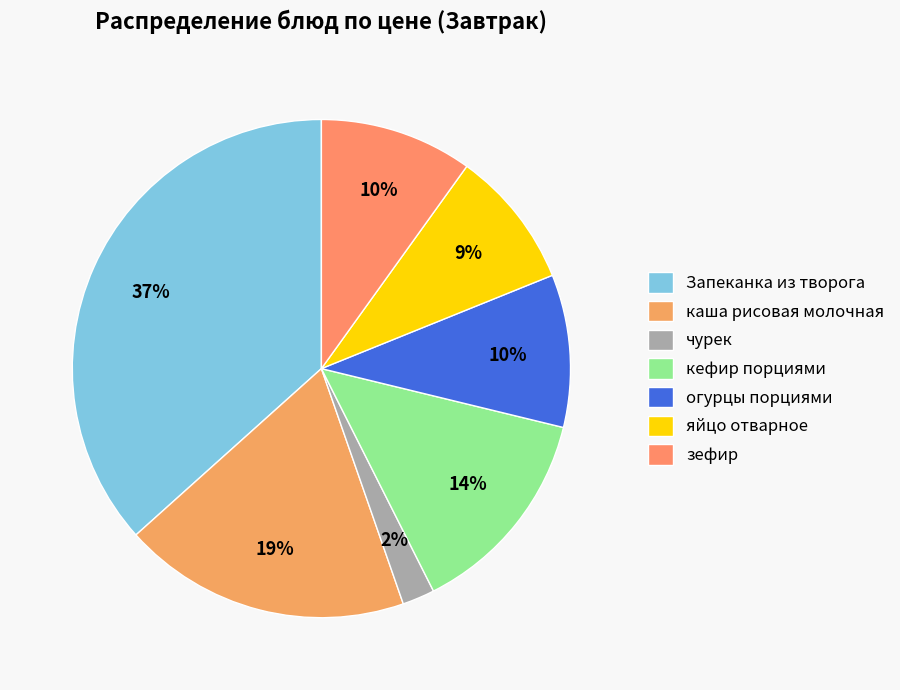

What is the smallest slice in the pie chart?

чурек